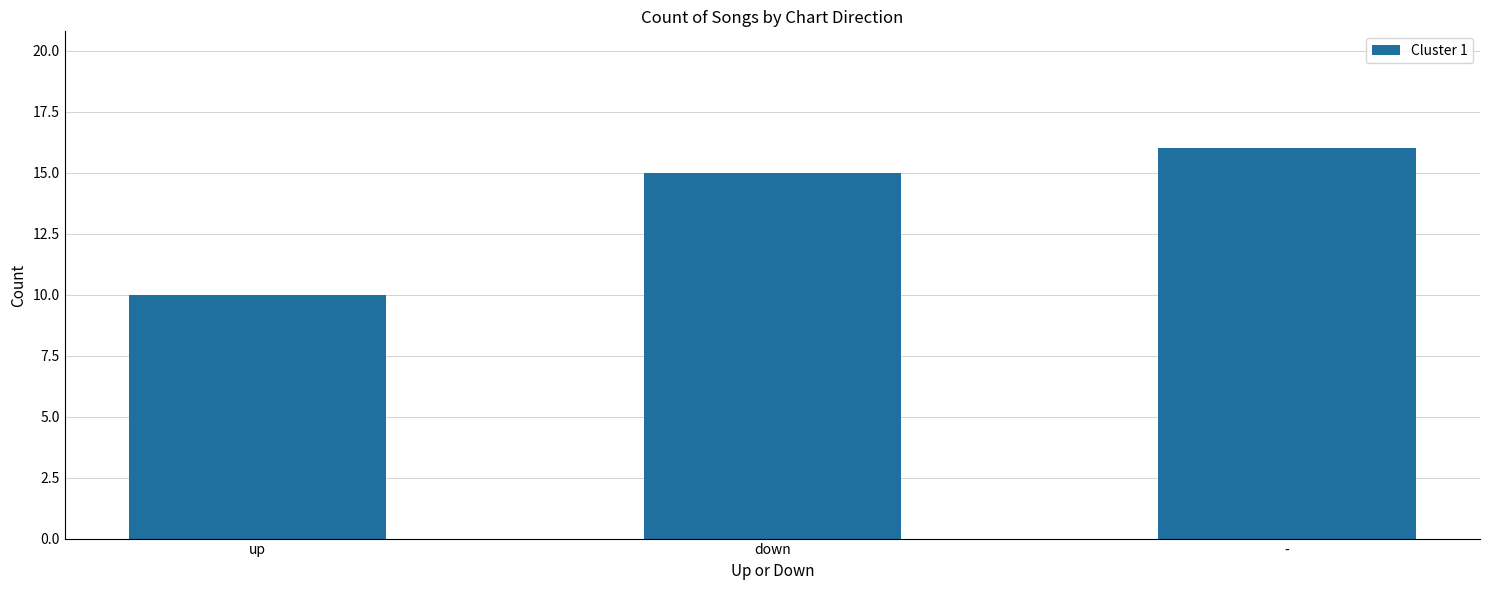

What is the label of the 2nd bar from the right?

down